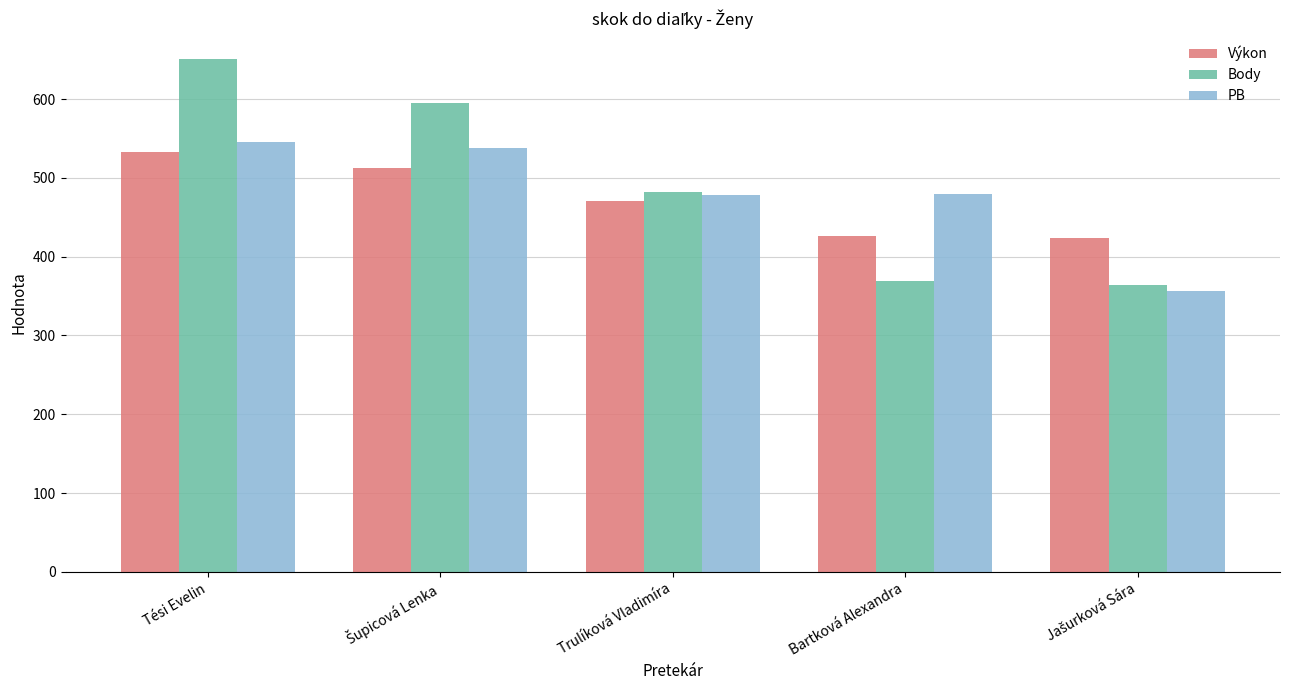

What is the average value of the Výkon series?

473